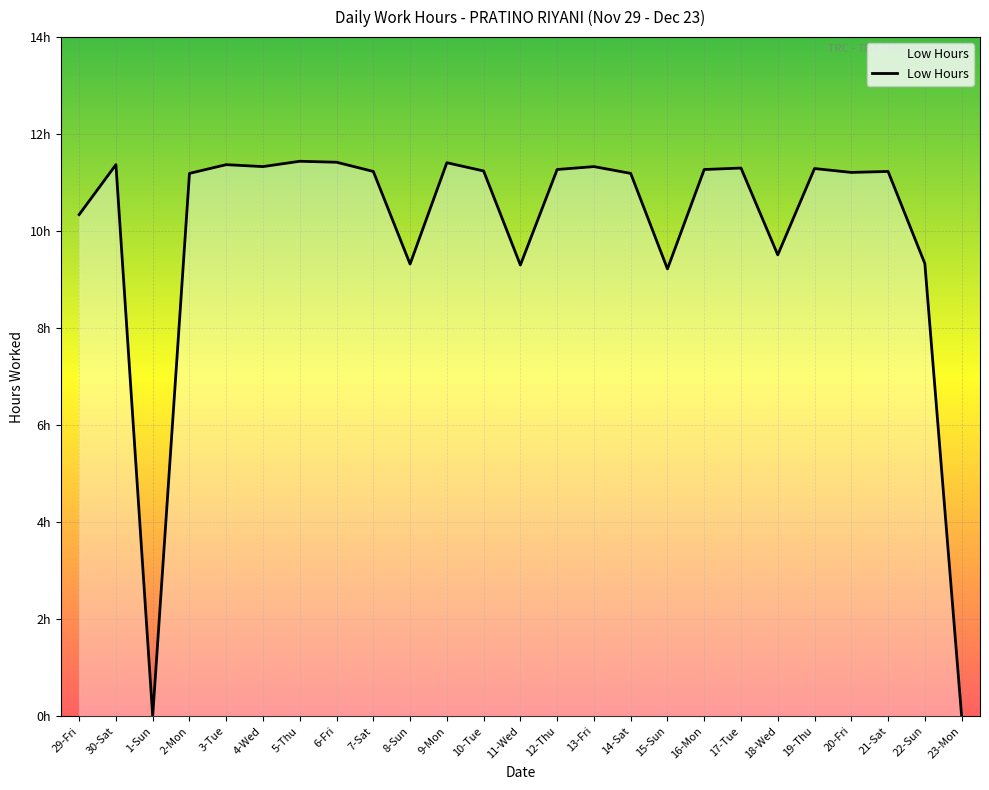

Is this an area chart (filled region under the line)?

Yes